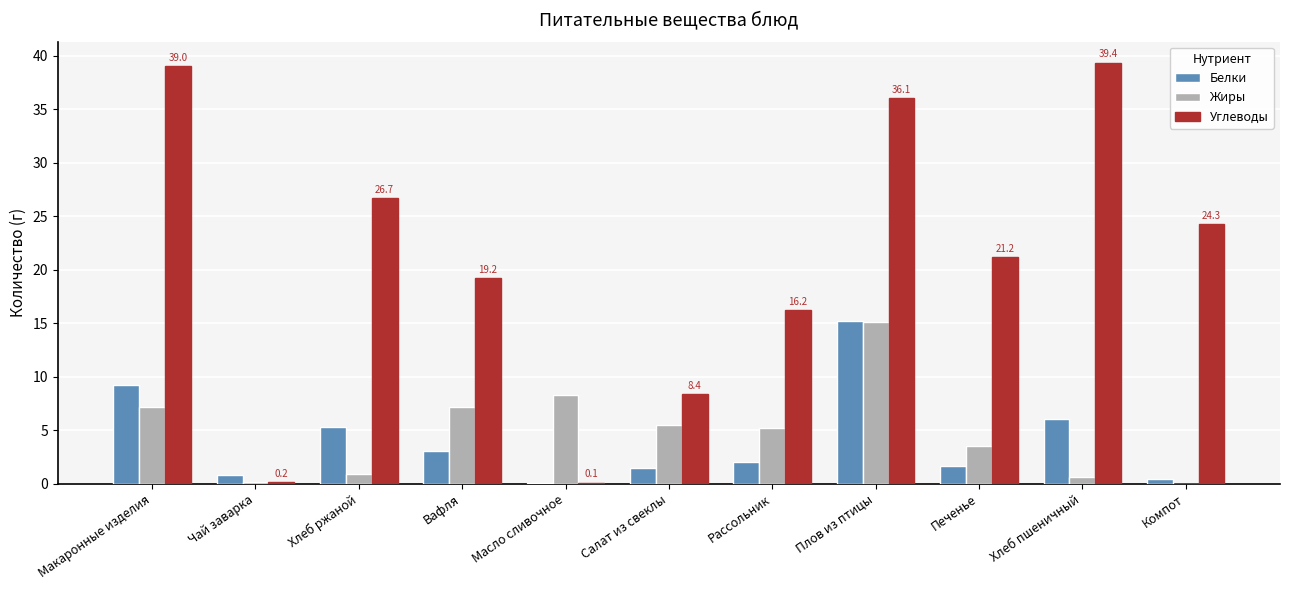

The Жиры series shows 3.9 at Масло сливочное. True or false?

False